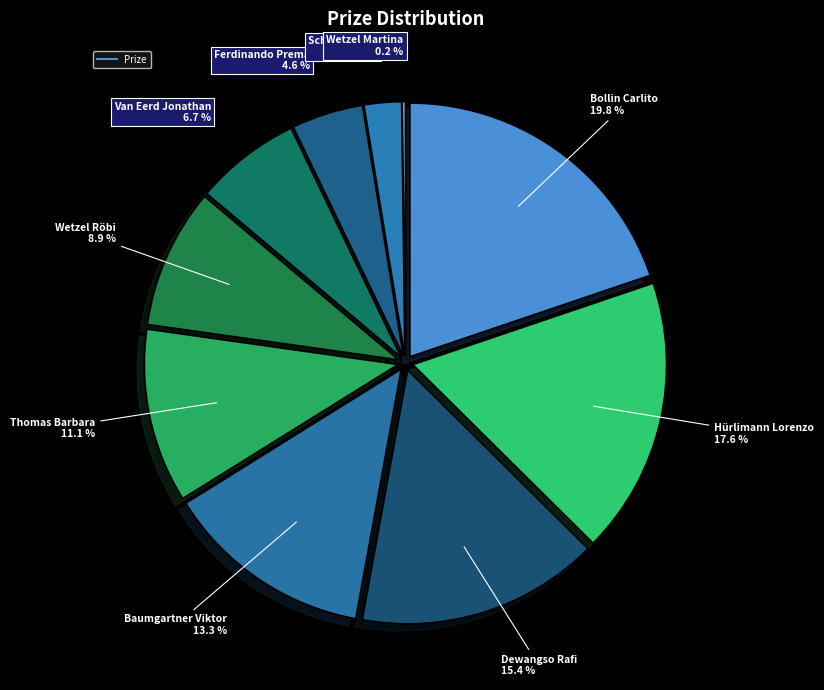

What portion of the pie excludes Thomas Barbara?

88.9%